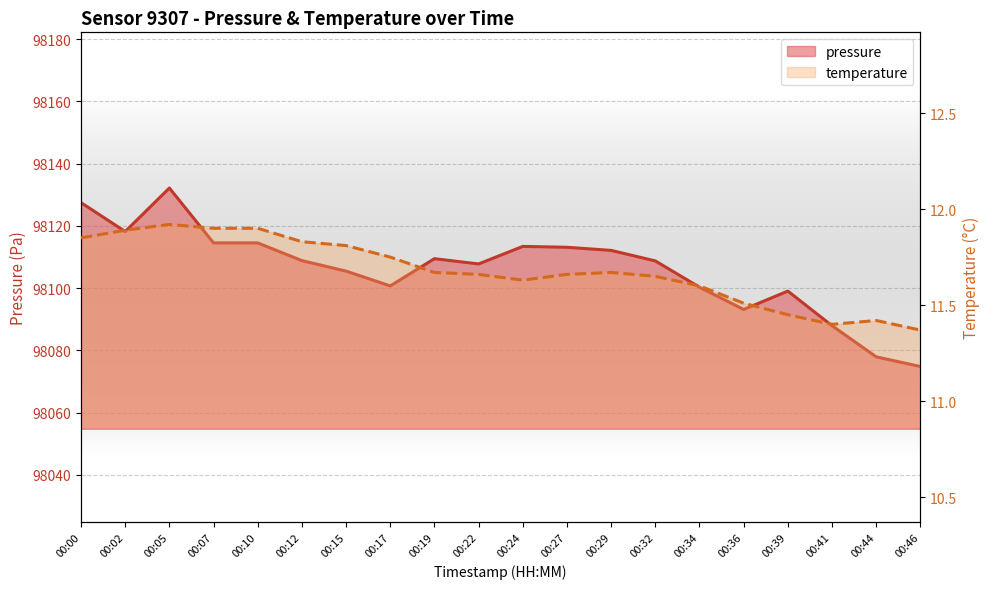

What is the sum of all pressure values?

1962119.8